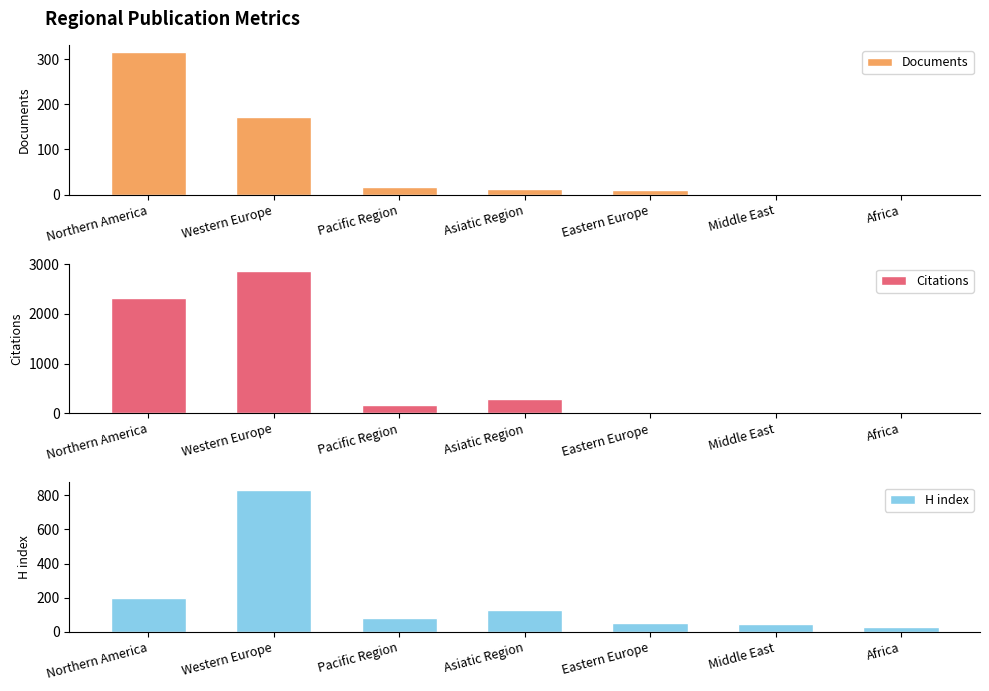

At how many categories does at least one series exceed 1416?

2